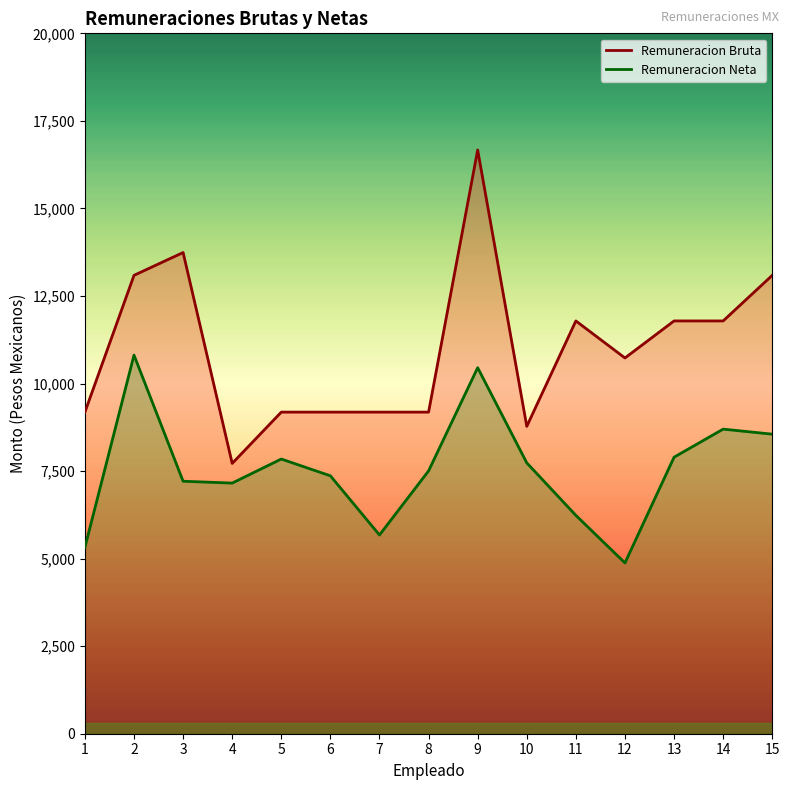

Which label corresponds to the smallest value in the chart?

12